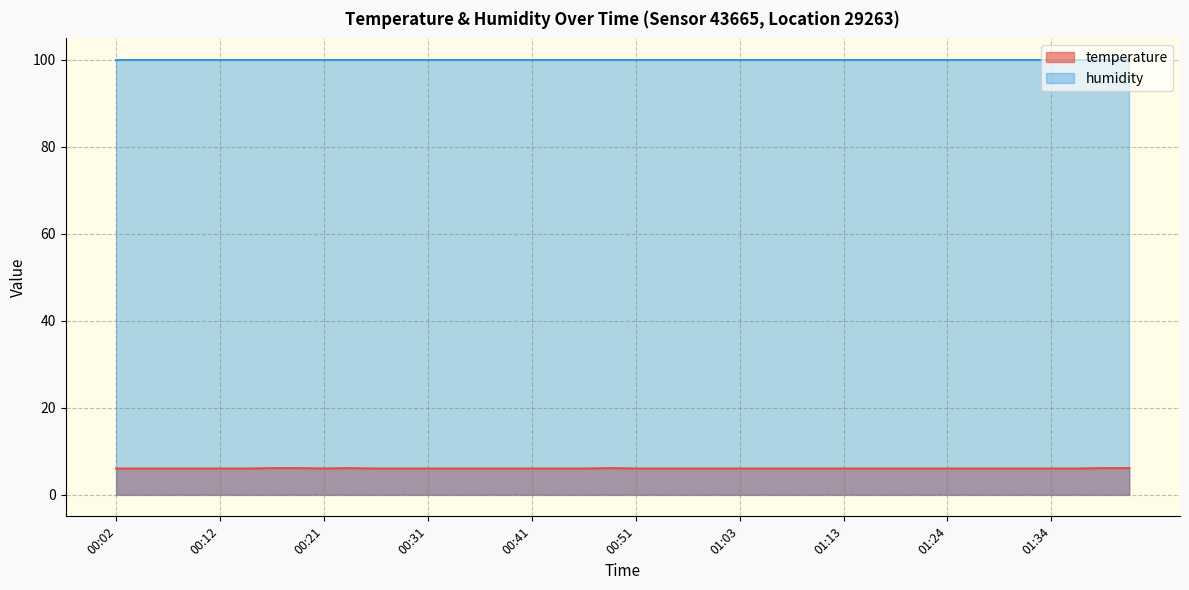

Where is the data nearest to the value 6?

00:02